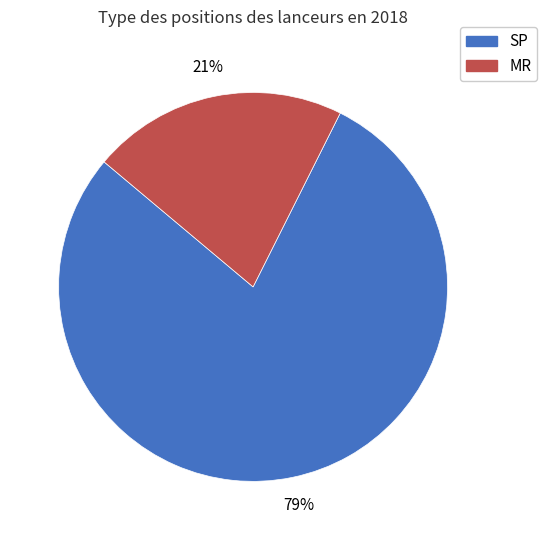

Which slice represents more than half of the pie?

SP